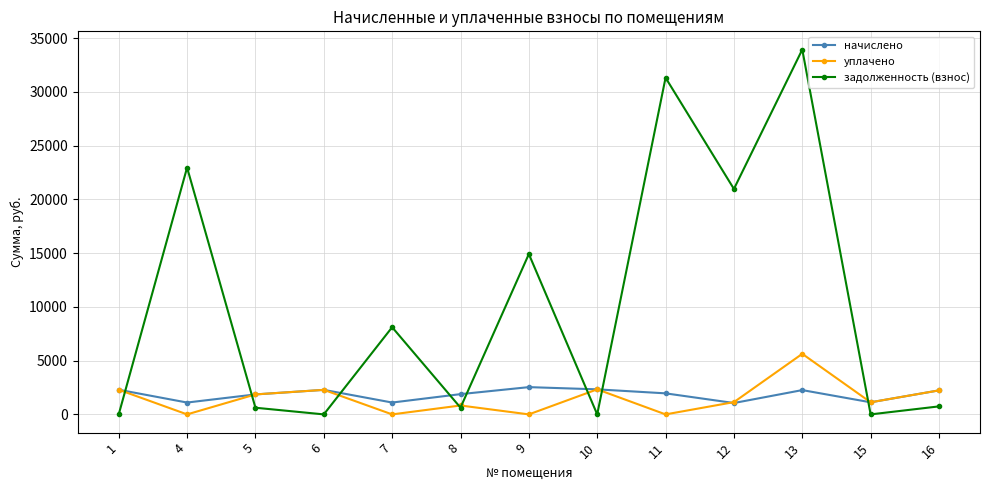

At which category does уплачено reach its first local peak?

6